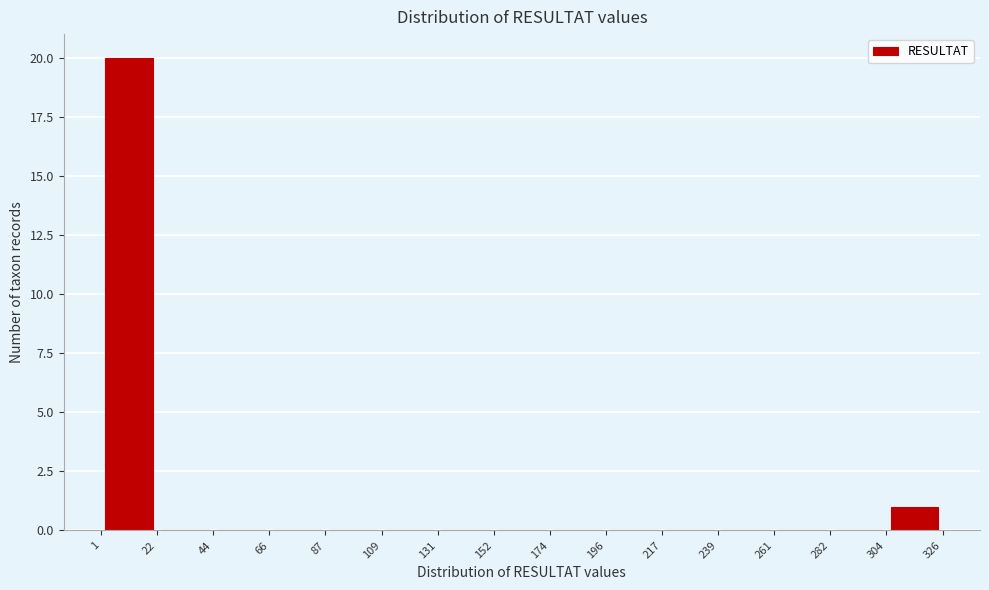

Over which range of the x-axis is the bar tallest?

1 to 22